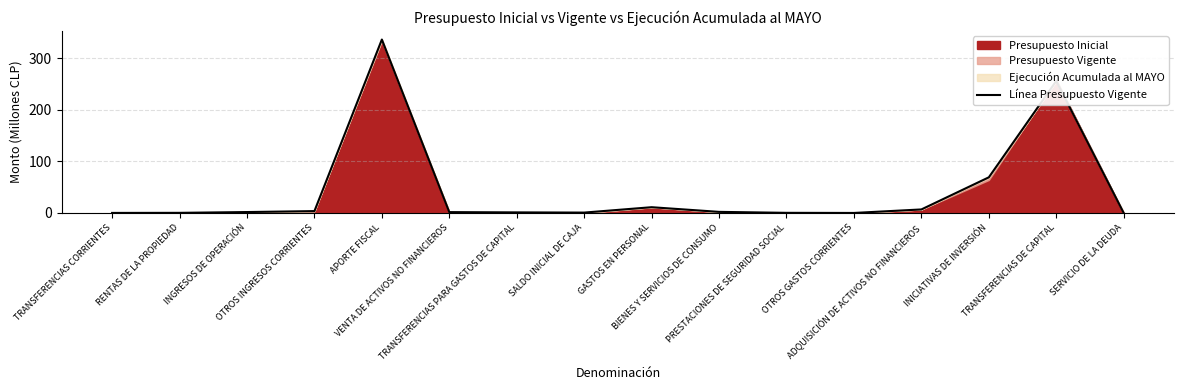

Reading left to right, transcribe all the data shown in this chart.

0.1	0.2	1.7	3.6	336.0	1.6	1.1	0.7	11.1	2.1	0.2	0.0	6.8	69.0	255.7	0.0